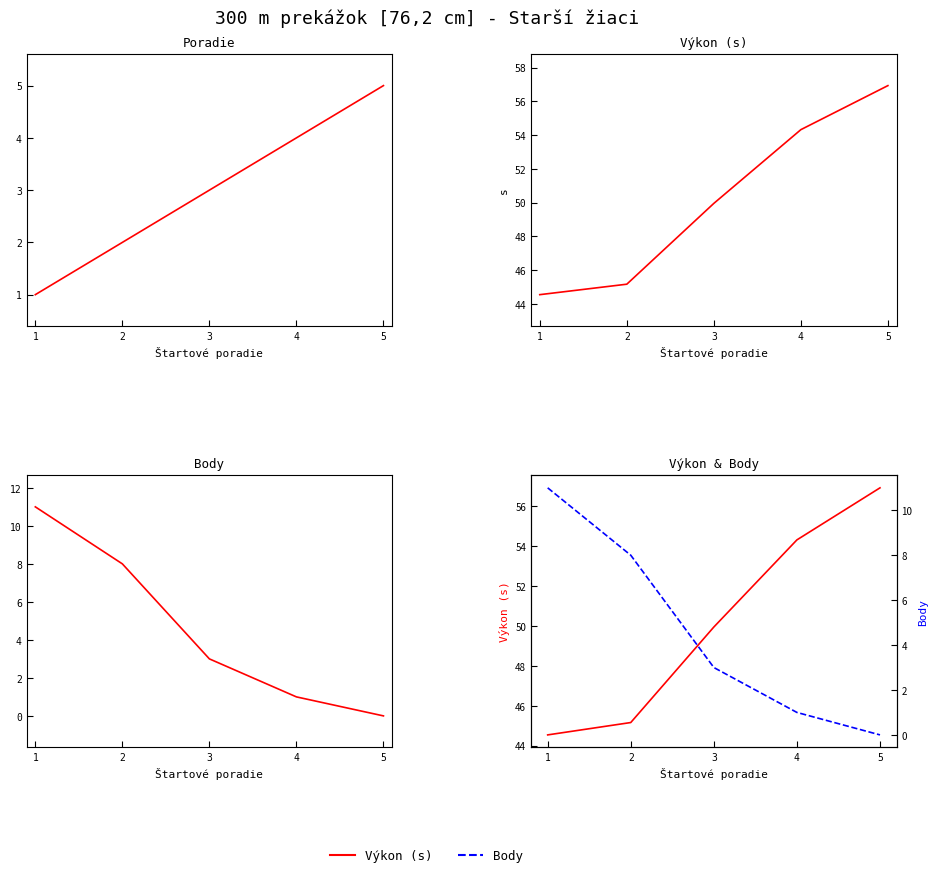

Is it true that Poradie equals 1.0 at 1?

True